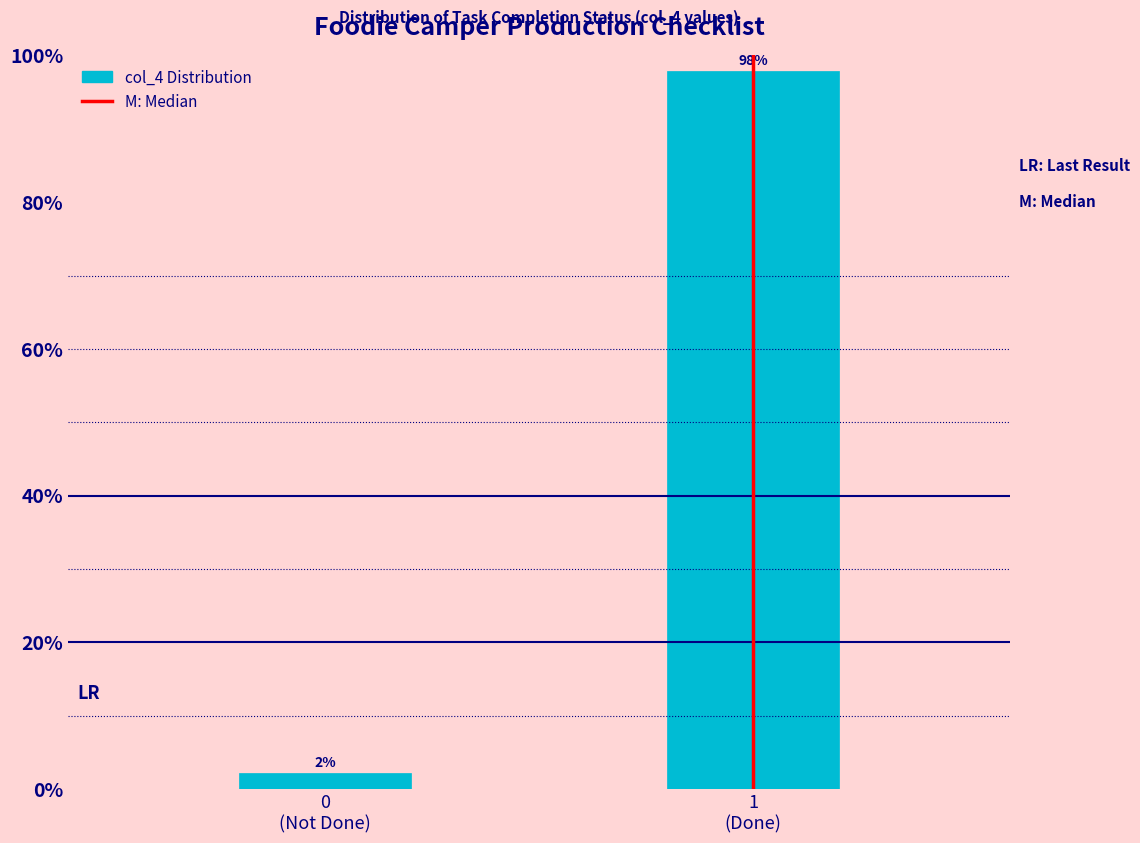

What is the value of the 2nd bar from the left?

97.8